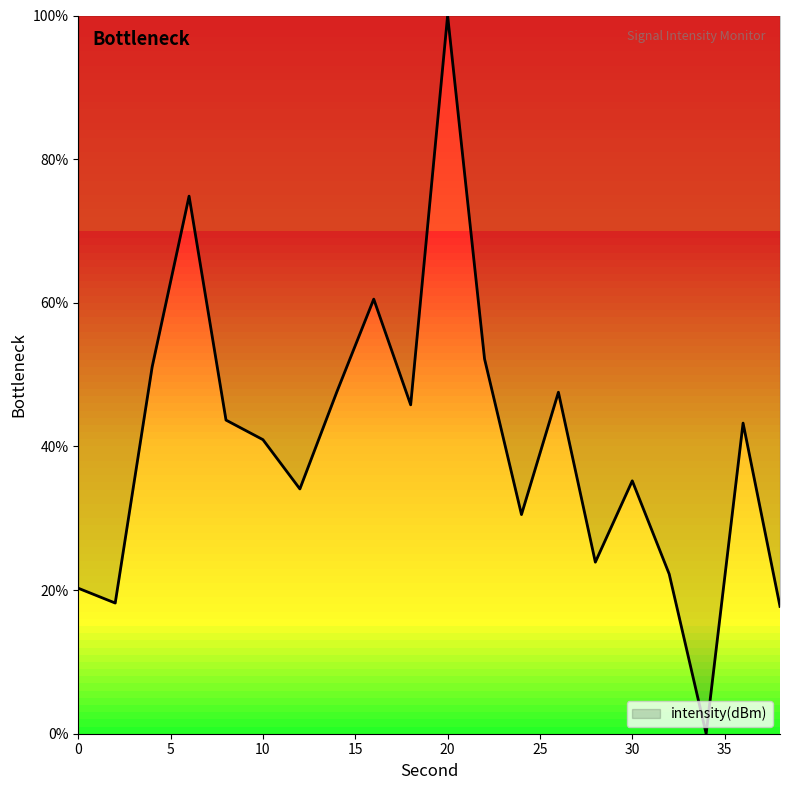

What is the difference between the maximum and minimum values?

100.0